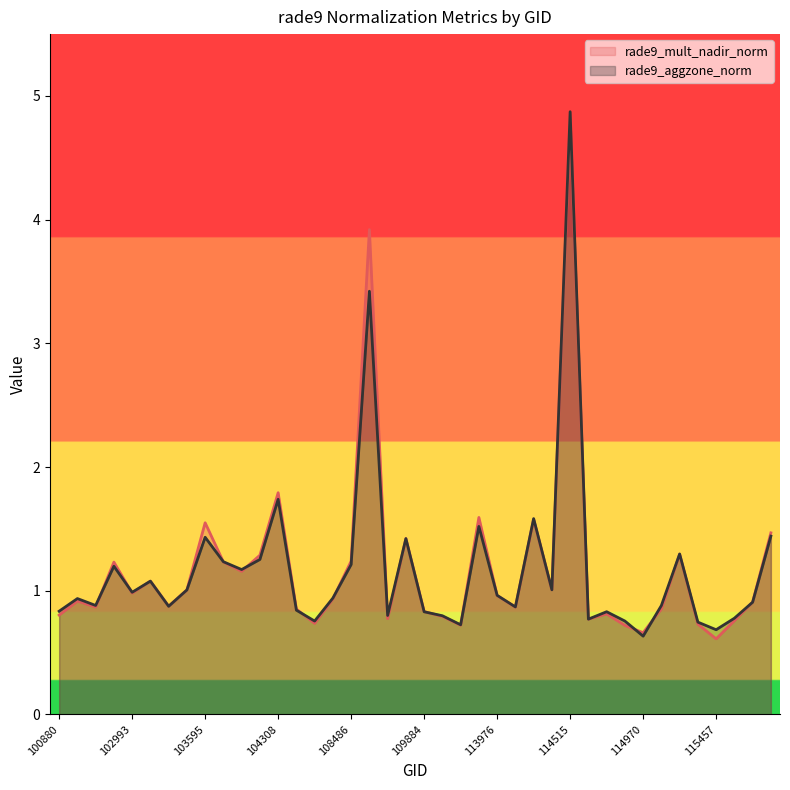

Count the number of categories in the chart.

40